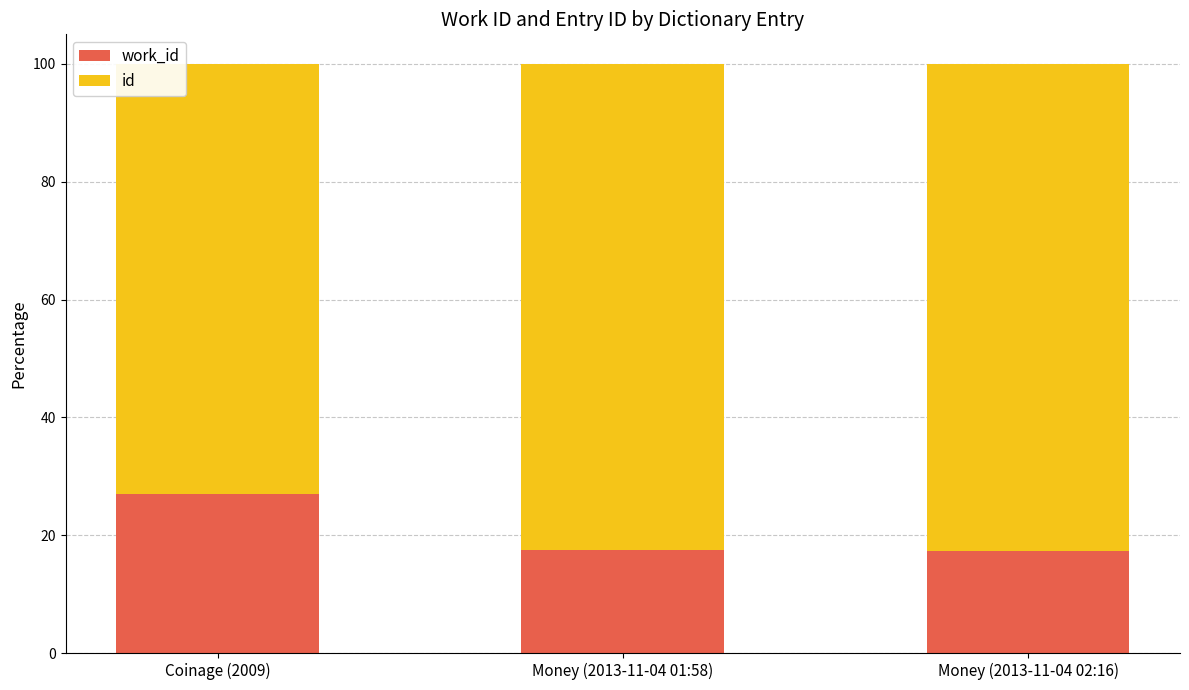

What is the total value across all series at Money (2013-11-04 02:16)?

100.0